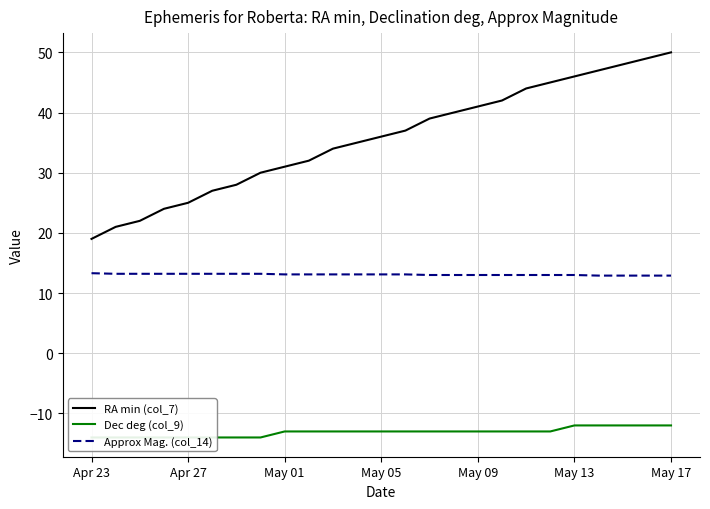

True or false: Dec deg (col_9) and Approx Mag. (col_14) cross at least once.

False